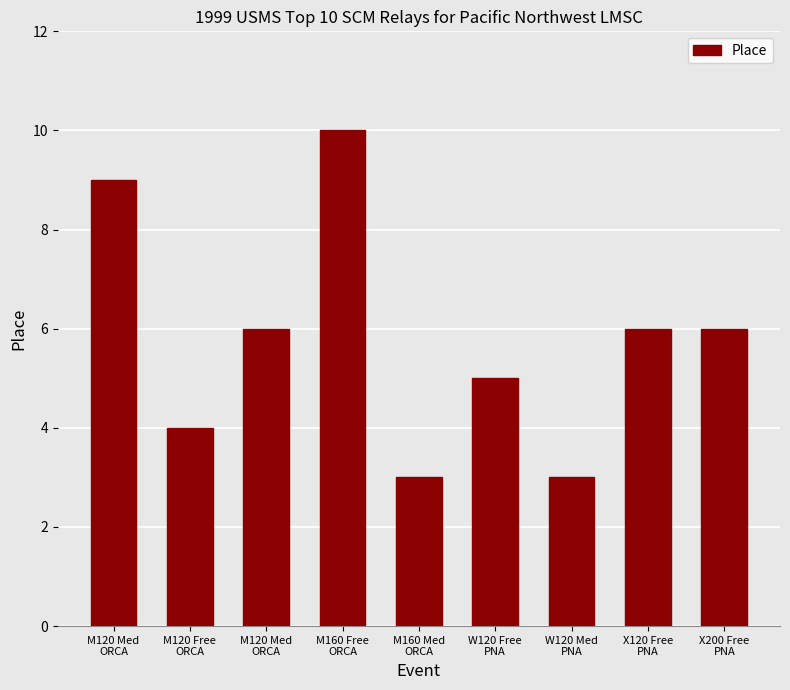

Read the value at M120 Med
ORCA.

9